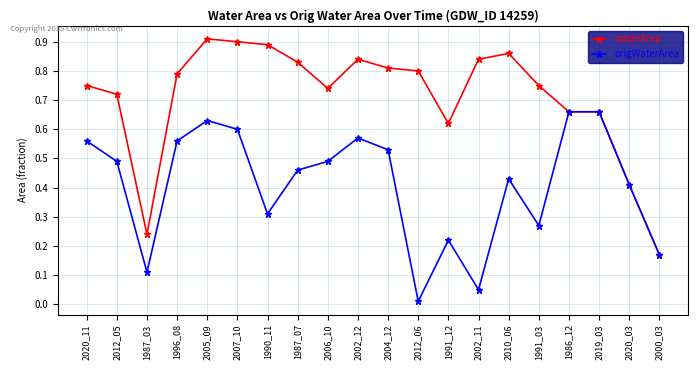

Which category has the lowest value across all series?

2012_06